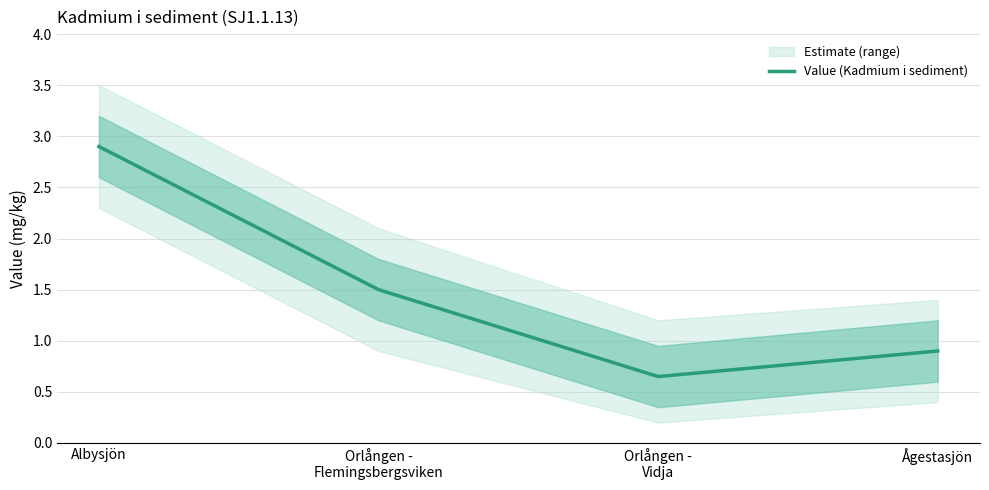

Where is the first local minimum?

Orlången -
Vidja